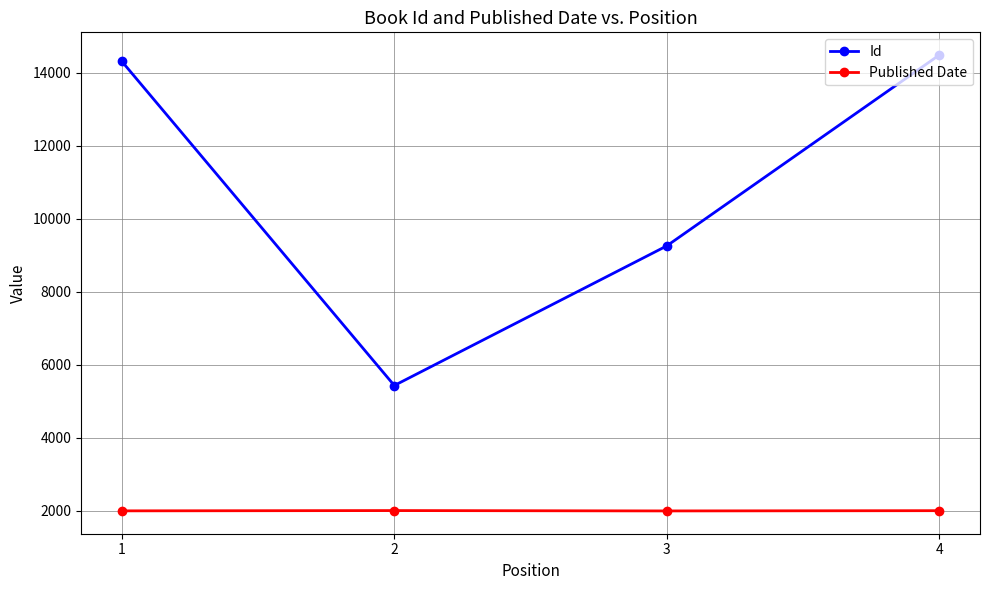

True or false: Published Date and Id intersect in this chart.

False